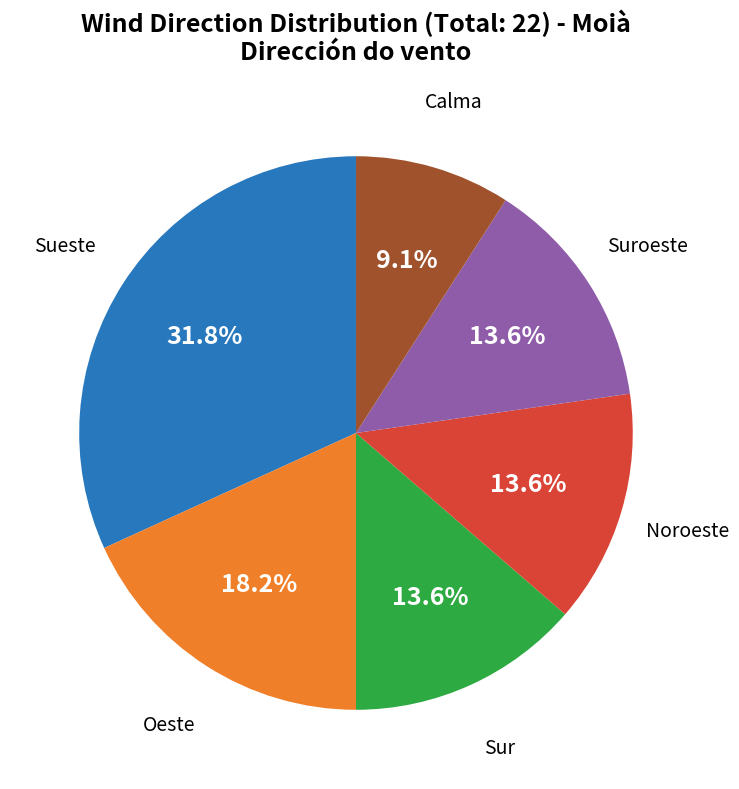

Does any single category account for the majority?

No